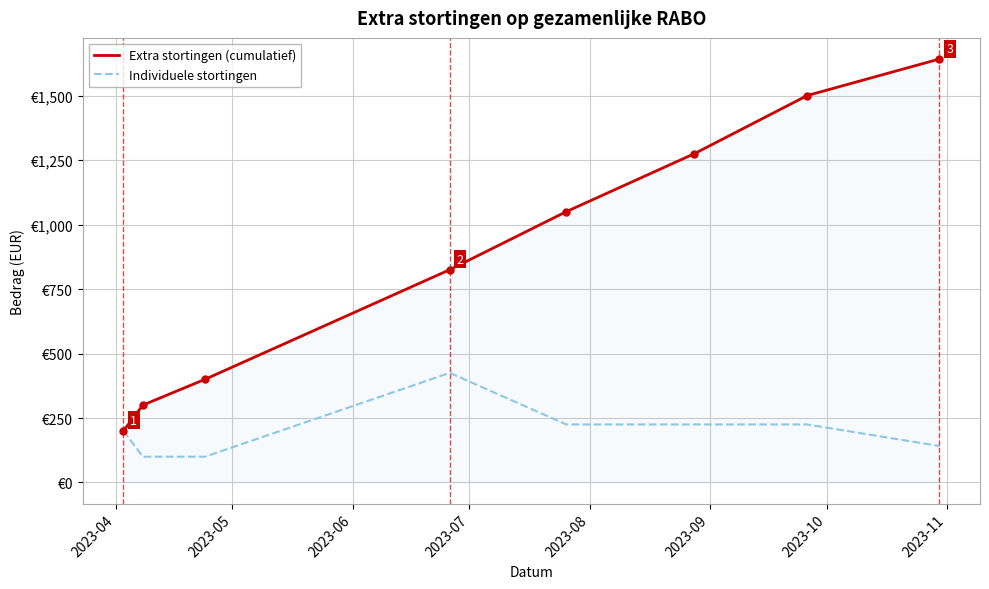

Is this an area chart (filled region under the line)?

Yes